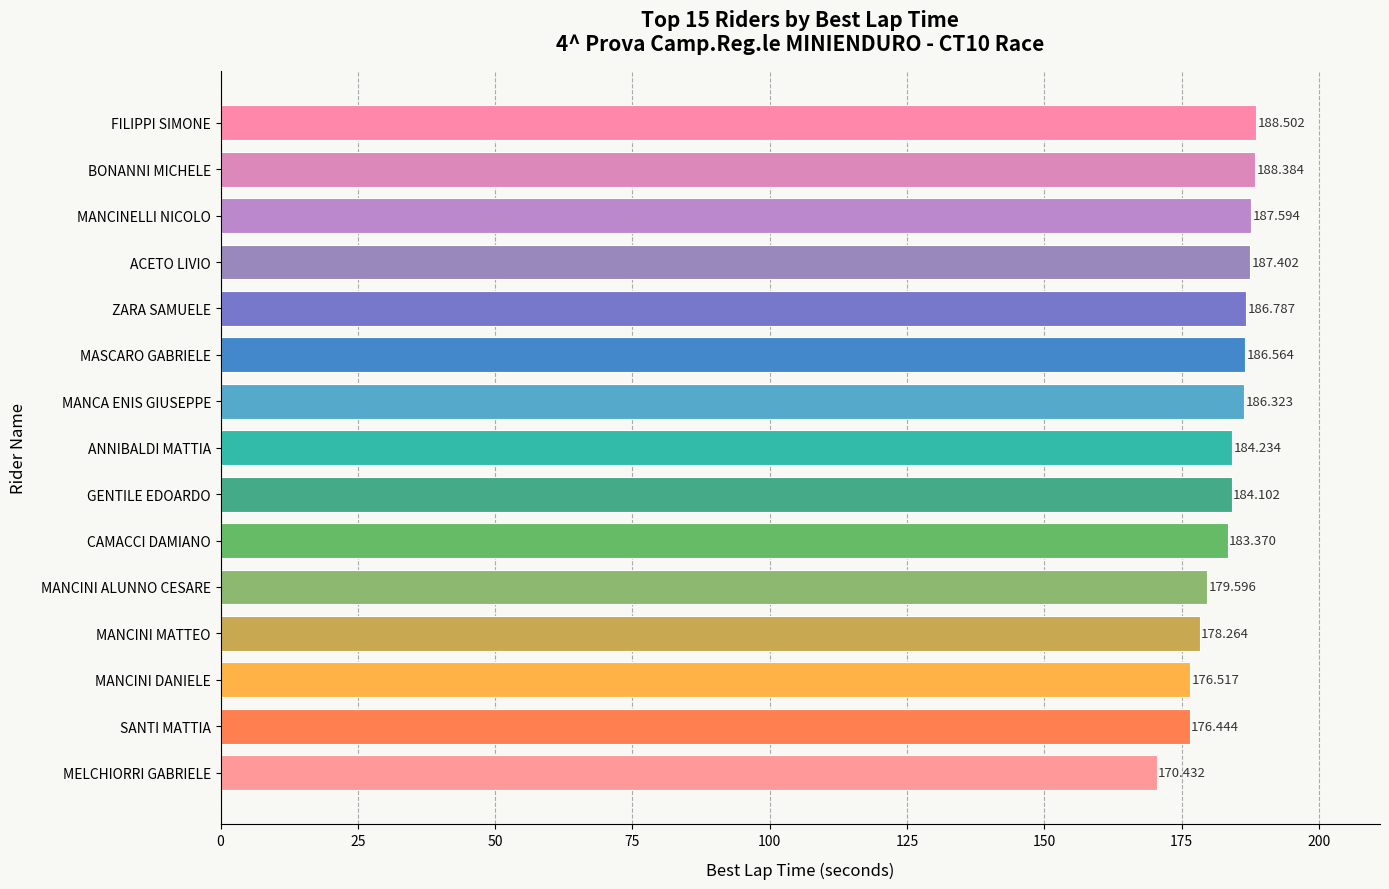

What is the approximate value at CAMACCI DAMIANO?

183.4